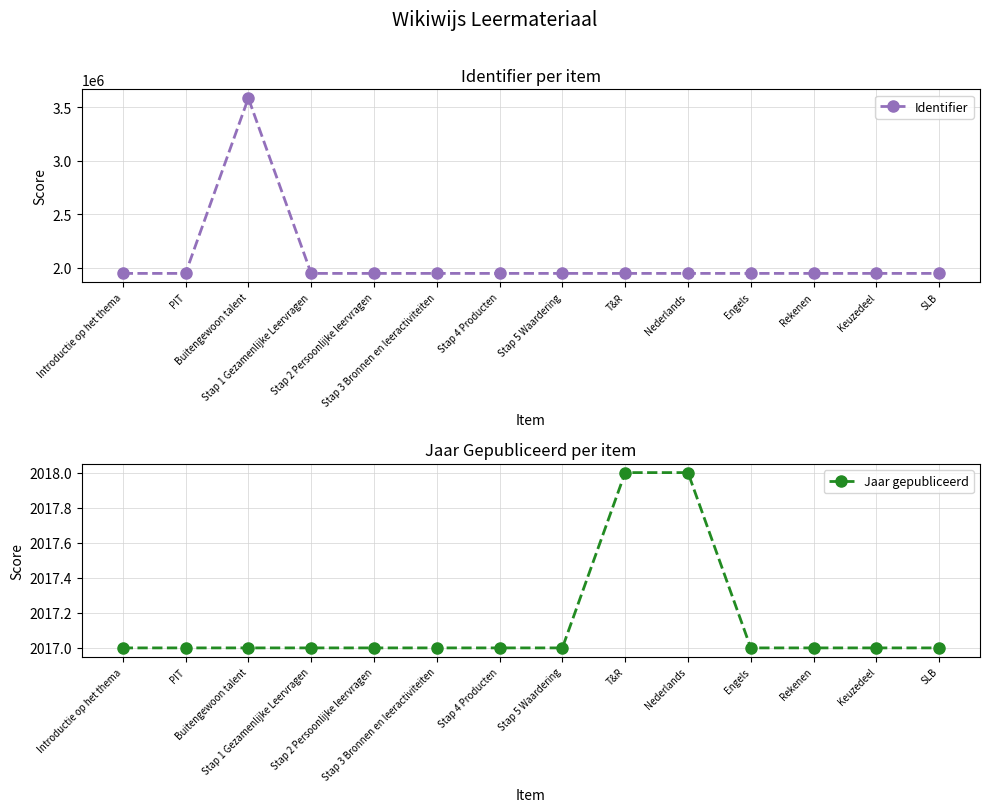

What is the total value across all series at Stap 2 Persoonlijke leervragen?

1950903